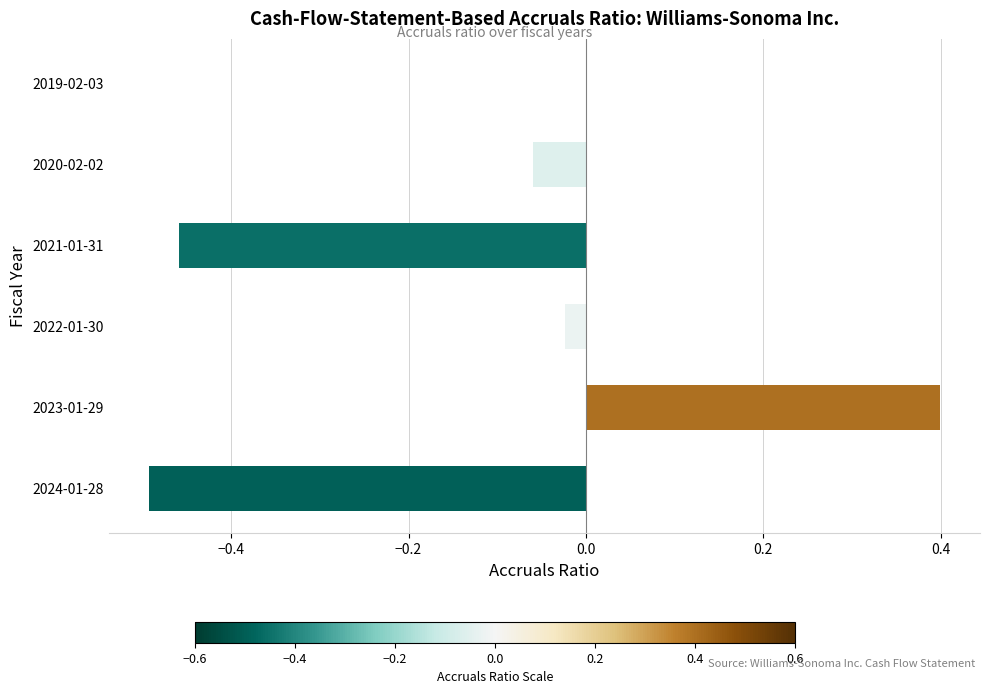

How many series are shown in this chart?

1